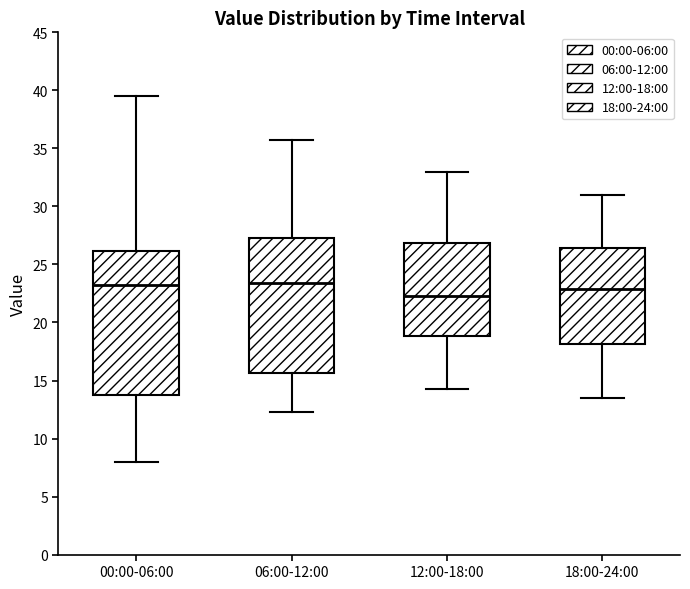

Where does the lower whisker of the box for 00:00-06:00 end on the y-axis? The values are not printed on the chart, so give them approximately, as read against the axis.

8.0